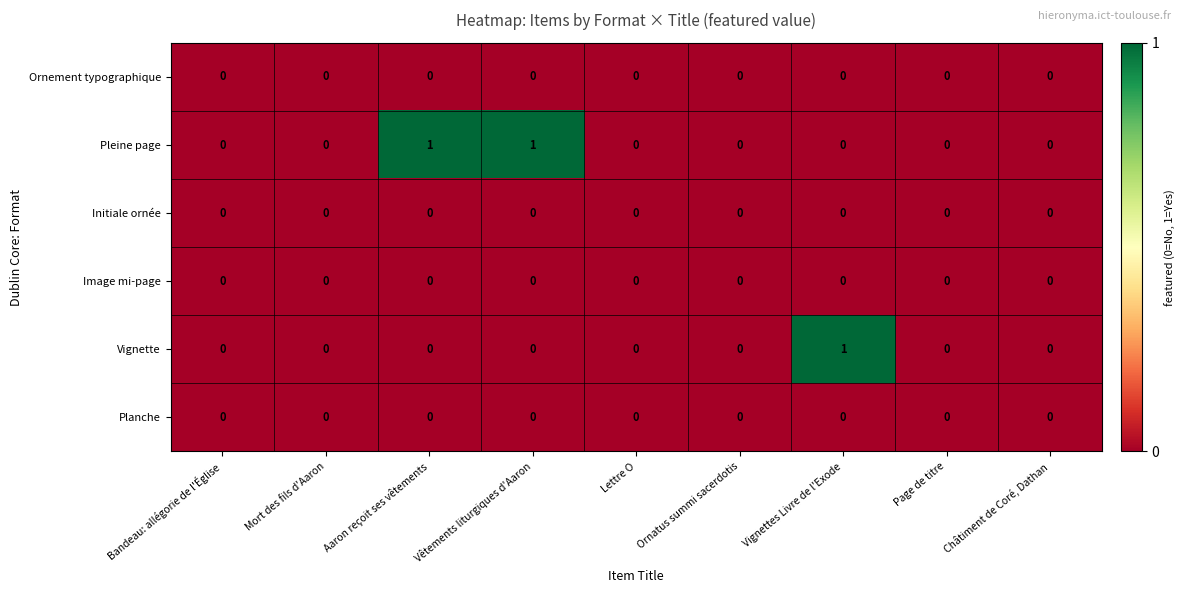

Which series changed the most between Bandeau: allégorie de l'Église and Vêtements liturgiques d'Aaron?

Pleine page